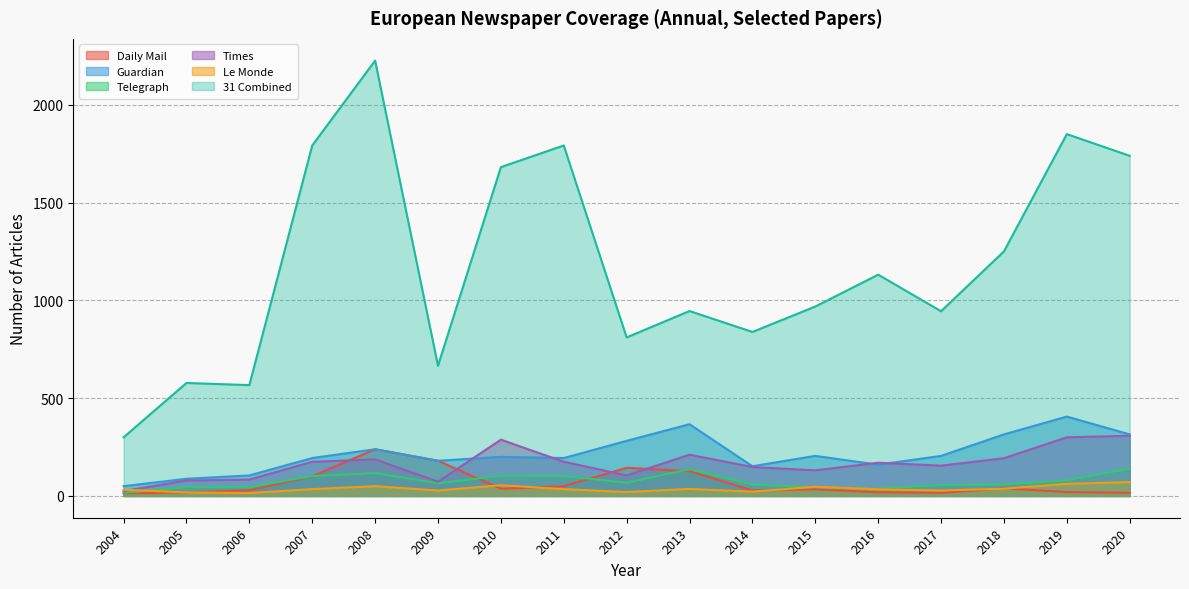

Where is 31 Combined nearest to the value 1263?

2018